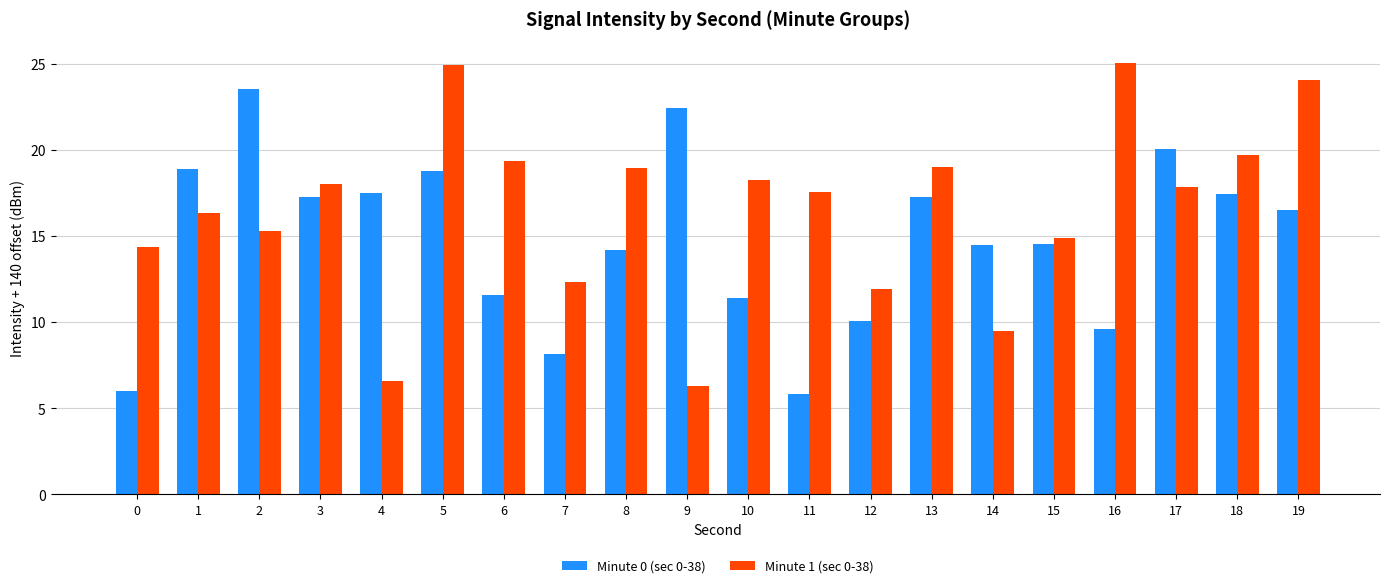

What value does the Minute 0 (sec 0-38) series have at 11?

5.8